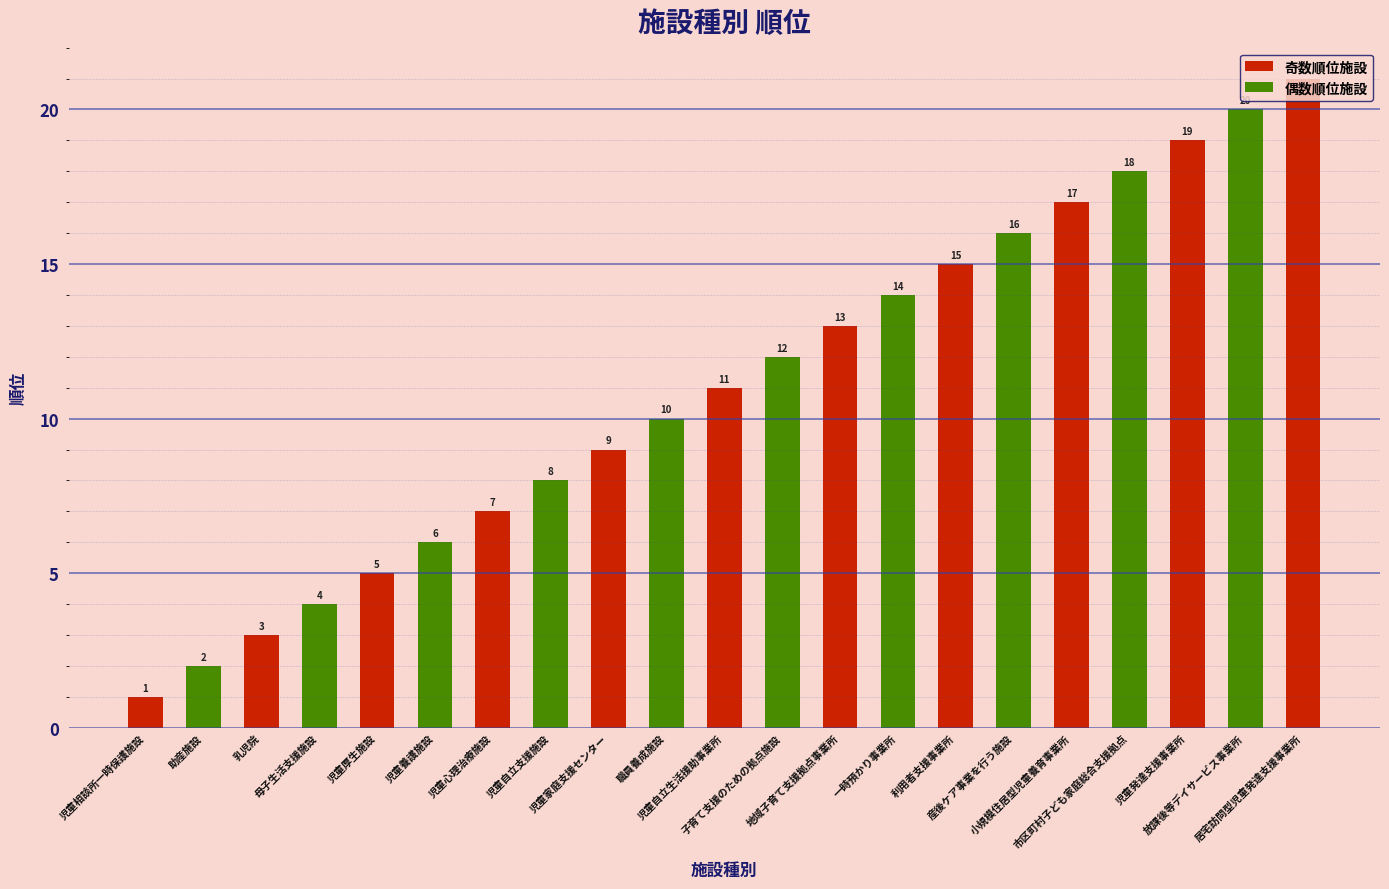

Rank the categories by value from lowest to highest.

児童相談所一時保護施設, 助産施設, 乳児院, 母子生活支援施設, 児童厚生施設, 児童養護施設, 児童心理治療施設, 児童自立支援施設, 児童家庭支援センター, 職員養成施設, 児童自立生活援助事業所, 子育て支援のための拠点施設, 地域子育て支援拠点事業所, 一時預かり事業所, 利用者支援事業所, 産後ケア事業を行う施設, 小規模住居型児童養育事業所, 市区町村子ども家庭総合支援拠点, 児童発達支援事業所, 放課後等デイサービス事業所, 居宅訪問型児童発達支援事業所